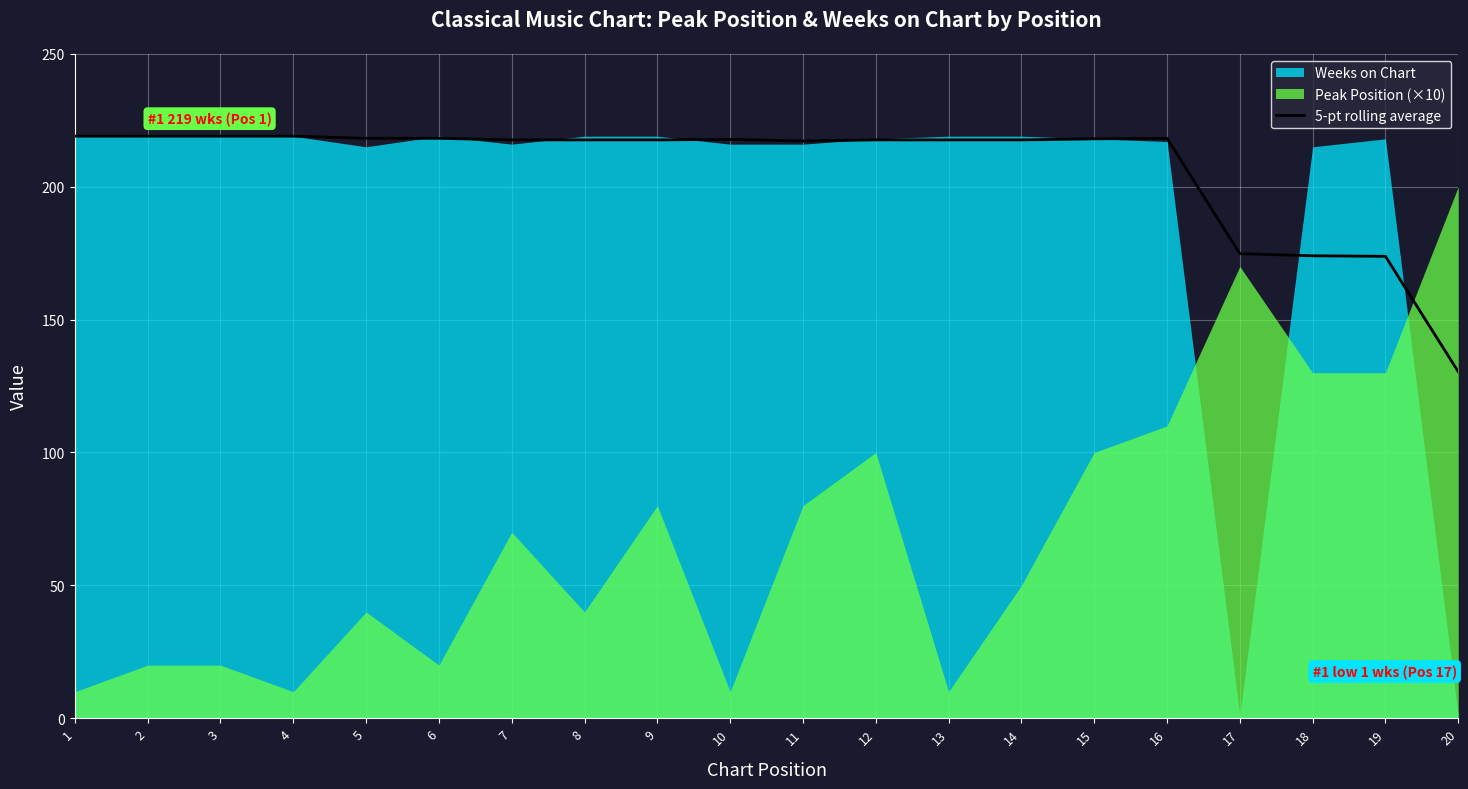

Is it true that the value at 4 is 219.0?

True